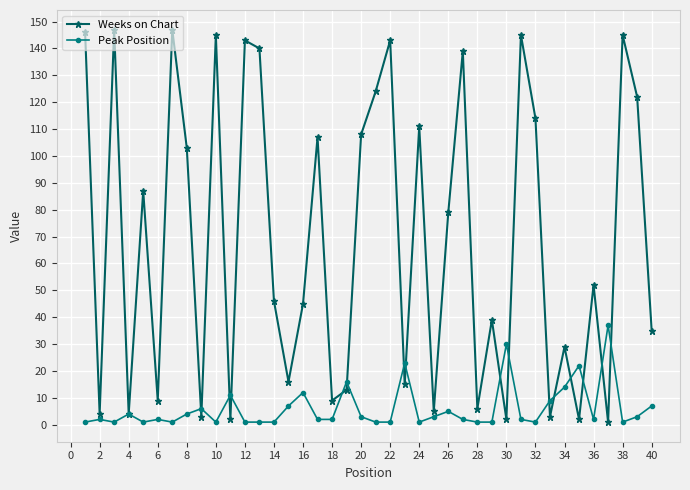

Which series has the largest total across all categories?

Weeks on Chart